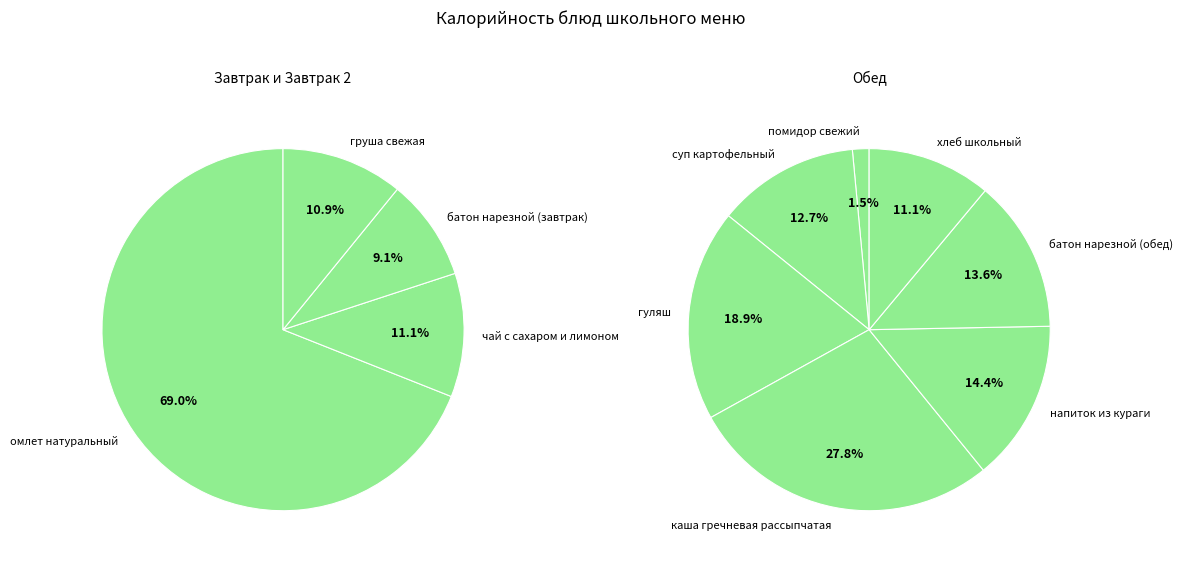

True or false: помидор свежий accounts for 1% of the total.

True